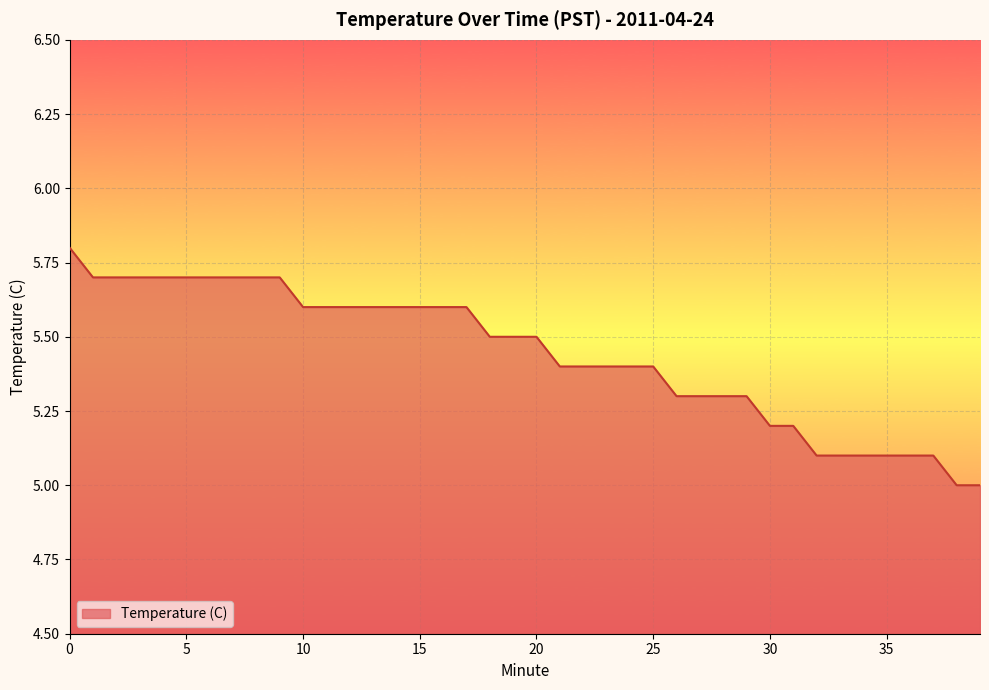

What is the greatest value displayed?

5.8